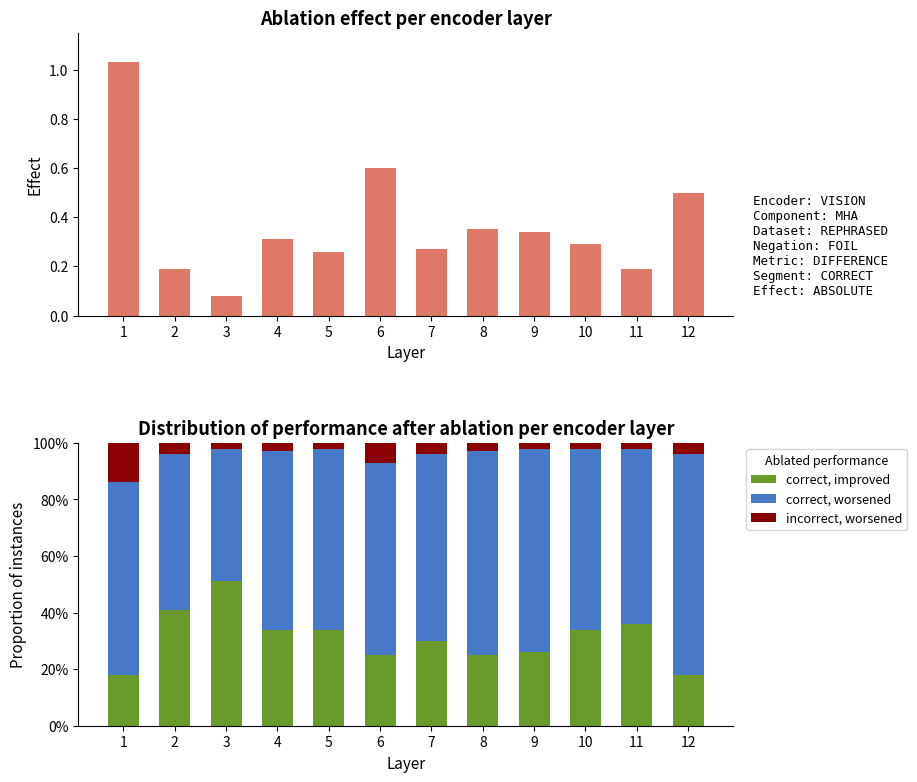

Which category has the highest value across all series?

12